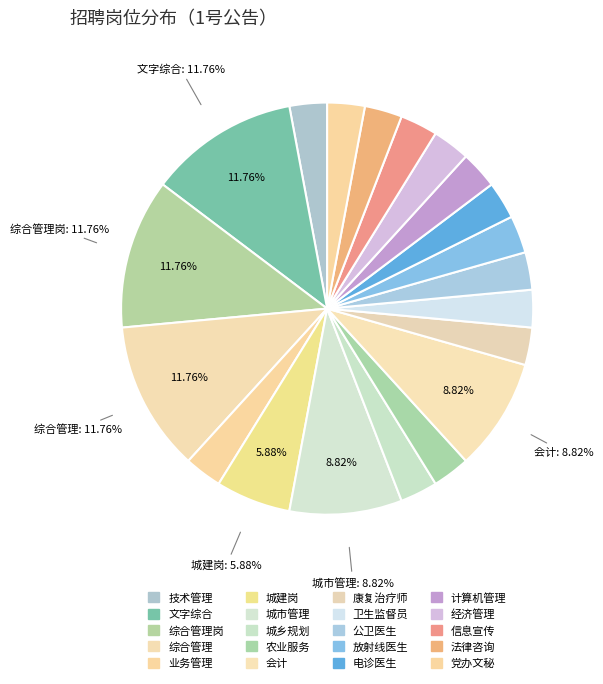

How many segments does this pie chart have?

20